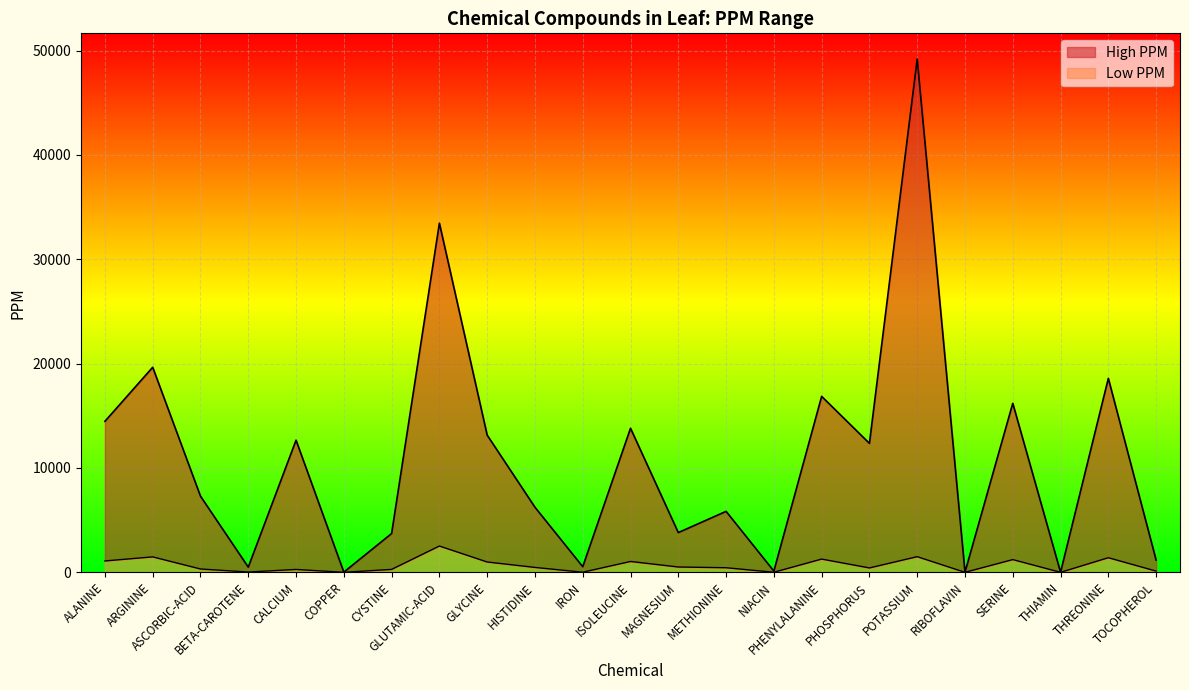

At how many categories does at least one series exceed 511?

18